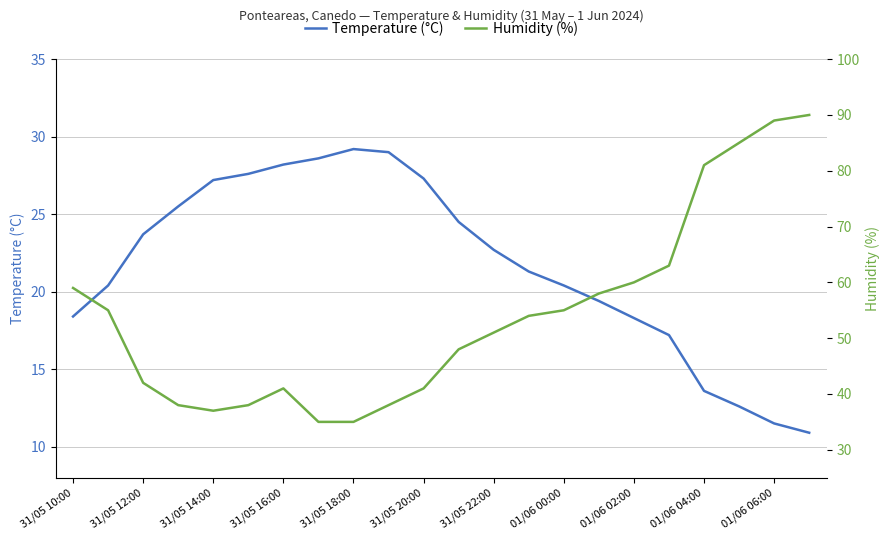

The Temperature (°C) series shows 11.5 at 01/06 06:00. True or false?

True